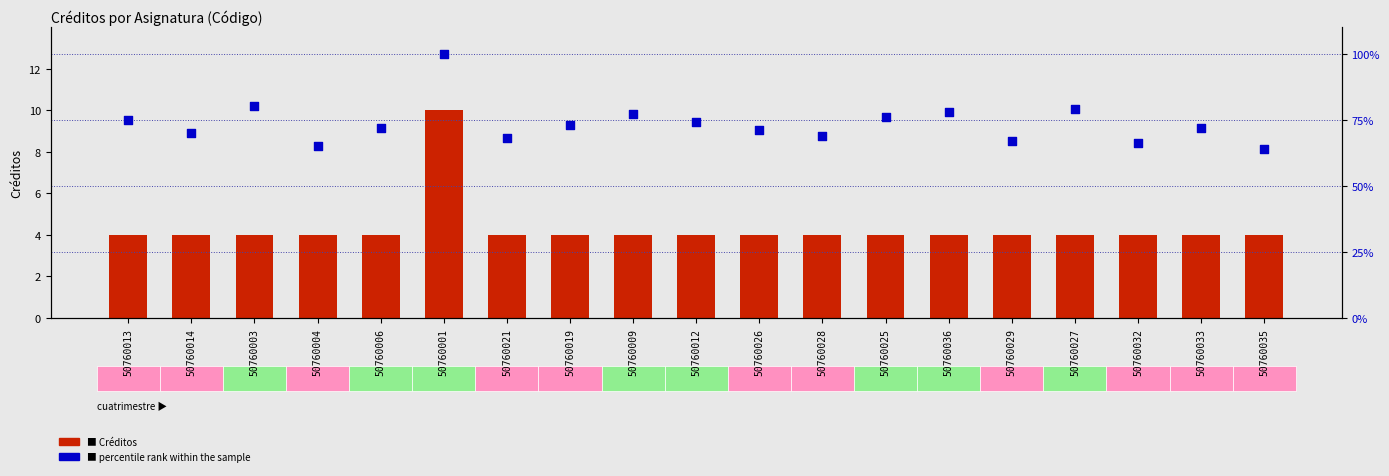

What are all the series names shown in the legend?

Créditos, percentile rank within the sample